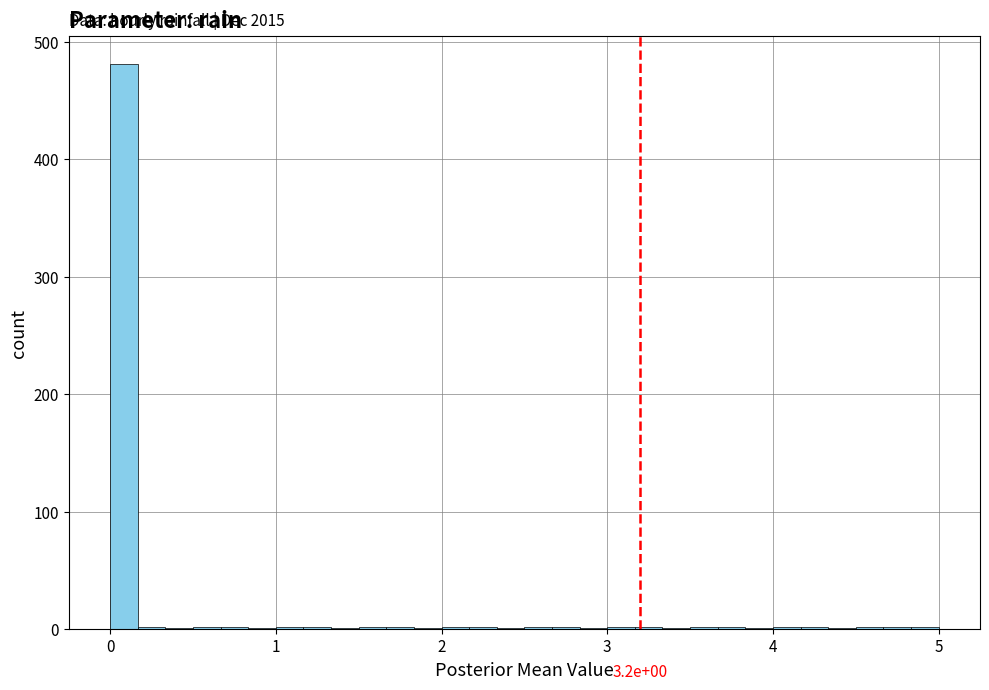

Read against the x-axis, roughly where is the centre of the tallest bar?

0.1